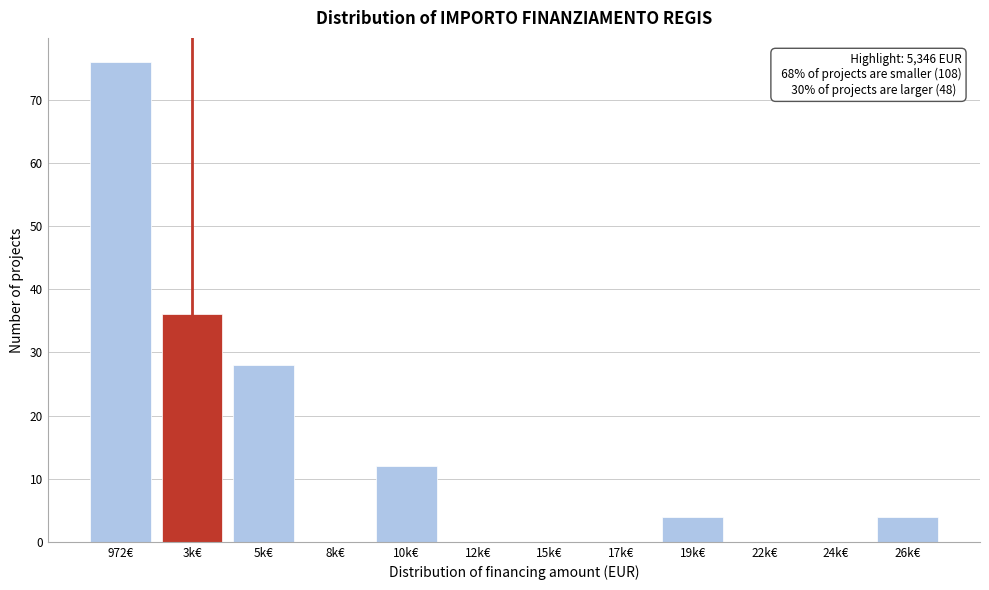

Reading left to right, what are all the values shown in this chart?

972€=76	3k€=36	5k€=28	8k€=0	10k€=12	12k€=0	15k€=0	17k€=0	19k€=4	22k€=0	24k€=0	26k€=4